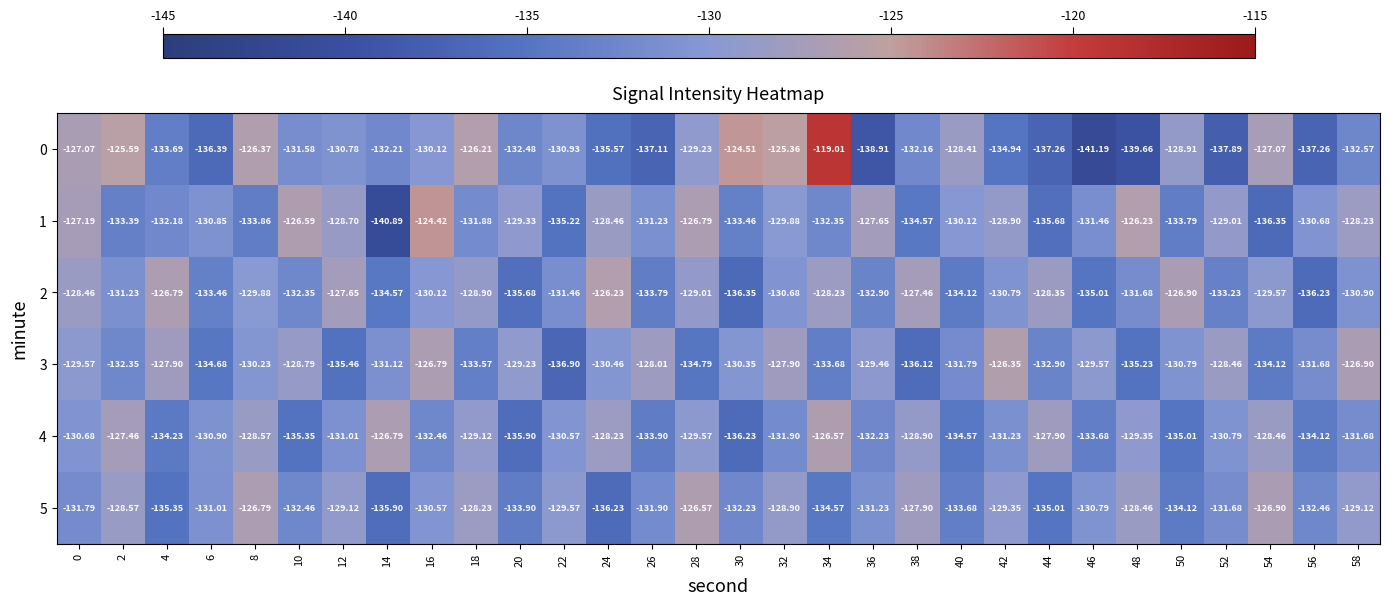

Is the value of 5 at 36 greater than the value of 0 at 20?

Yes